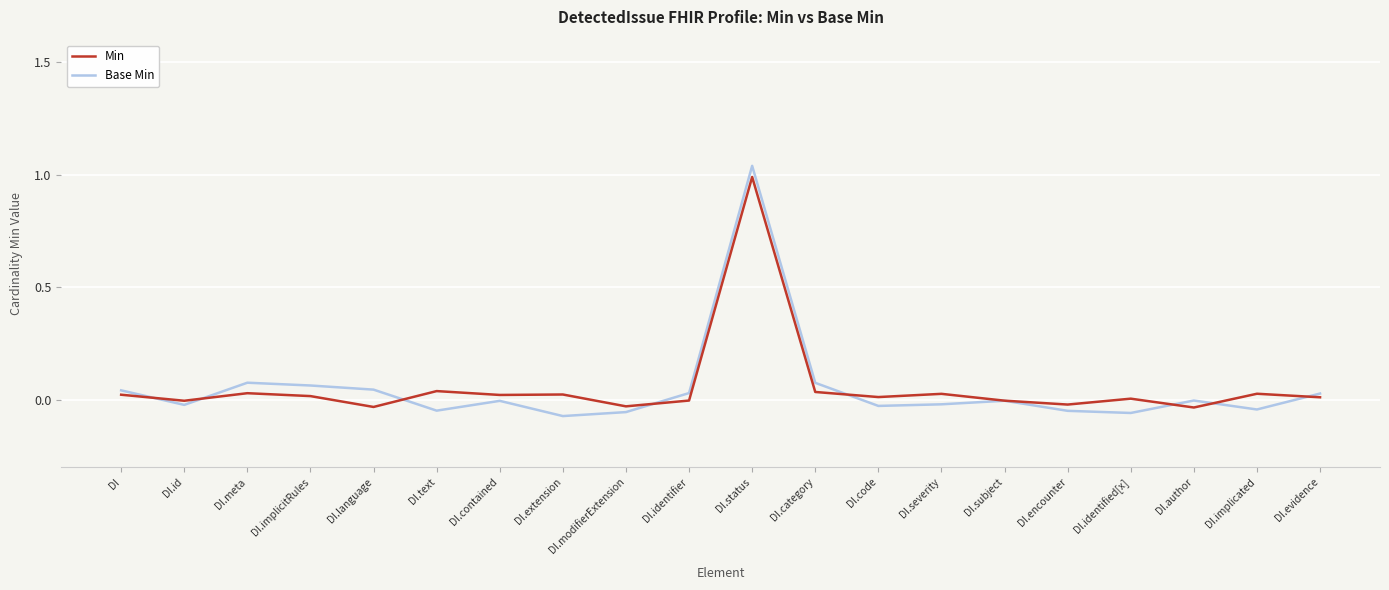

Which series has the widest spread of values?

Base Min